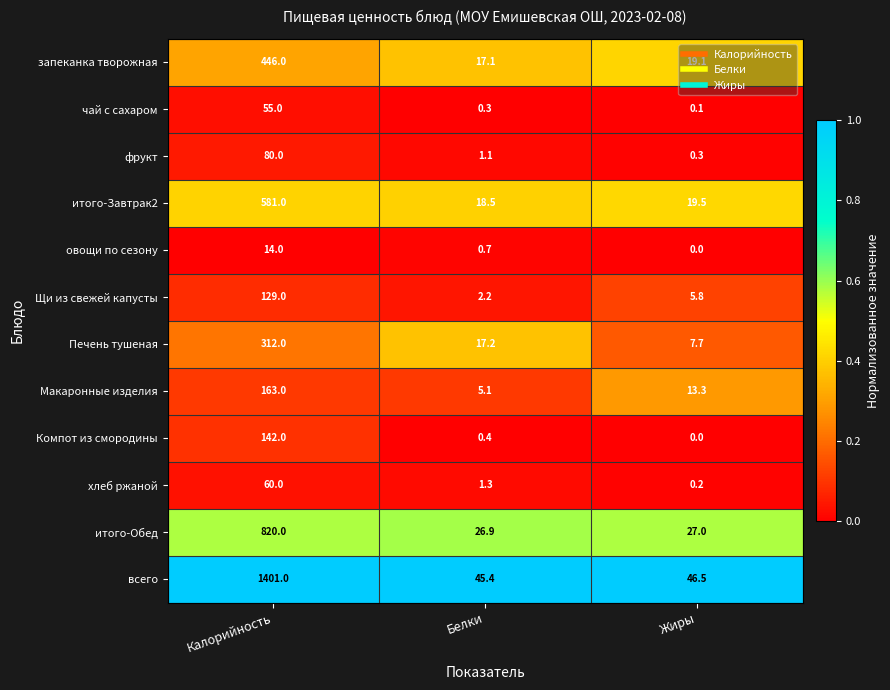

What is the sum of the овощи по сезону values at Жиры and Белки?

0.7